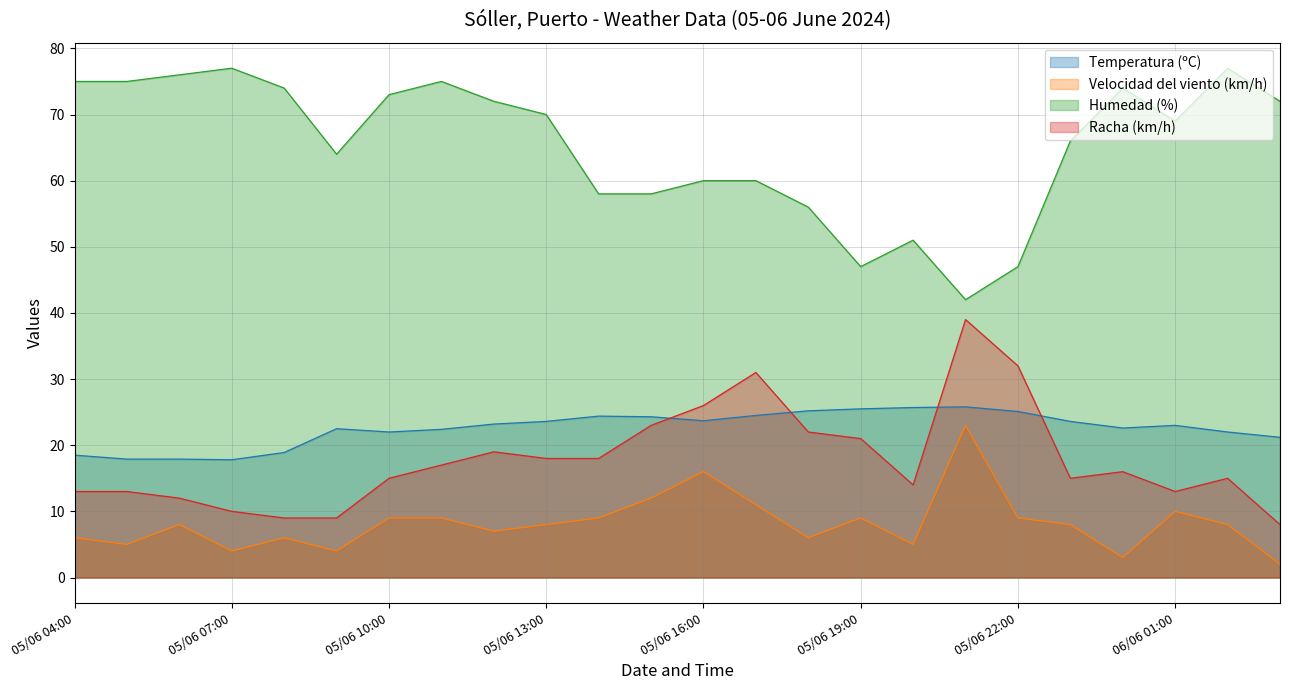

True or false: Humedad (%) and Racha (km/h) intersect in this chart.

False